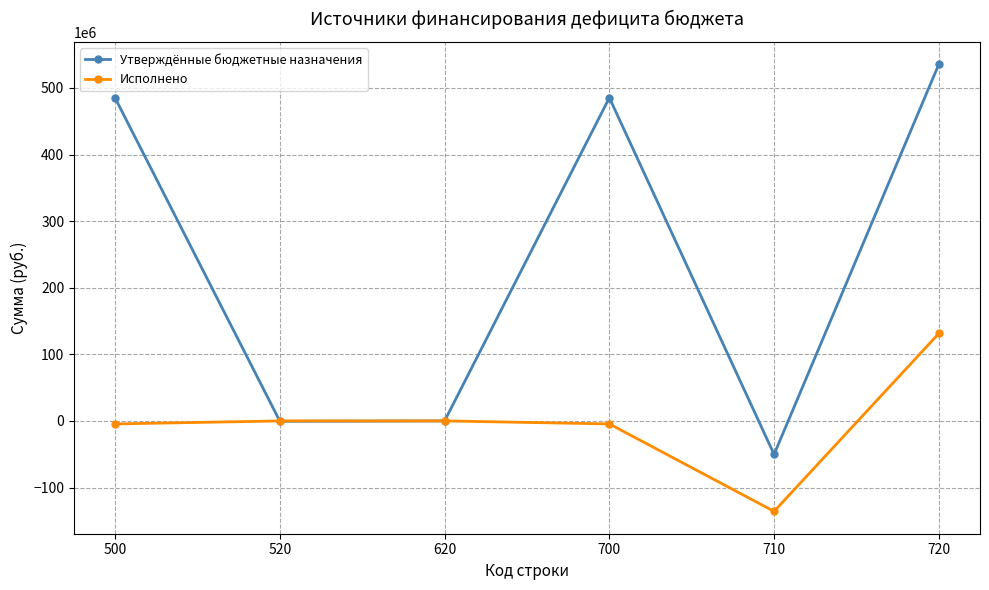

What is the difference between the second highest and minimum values in the Исполнено series?

135811413.2